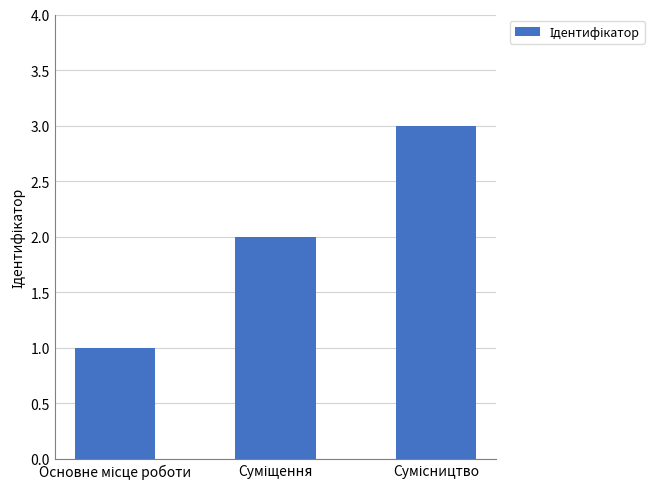

What is the maximum value shown in the chart?

3